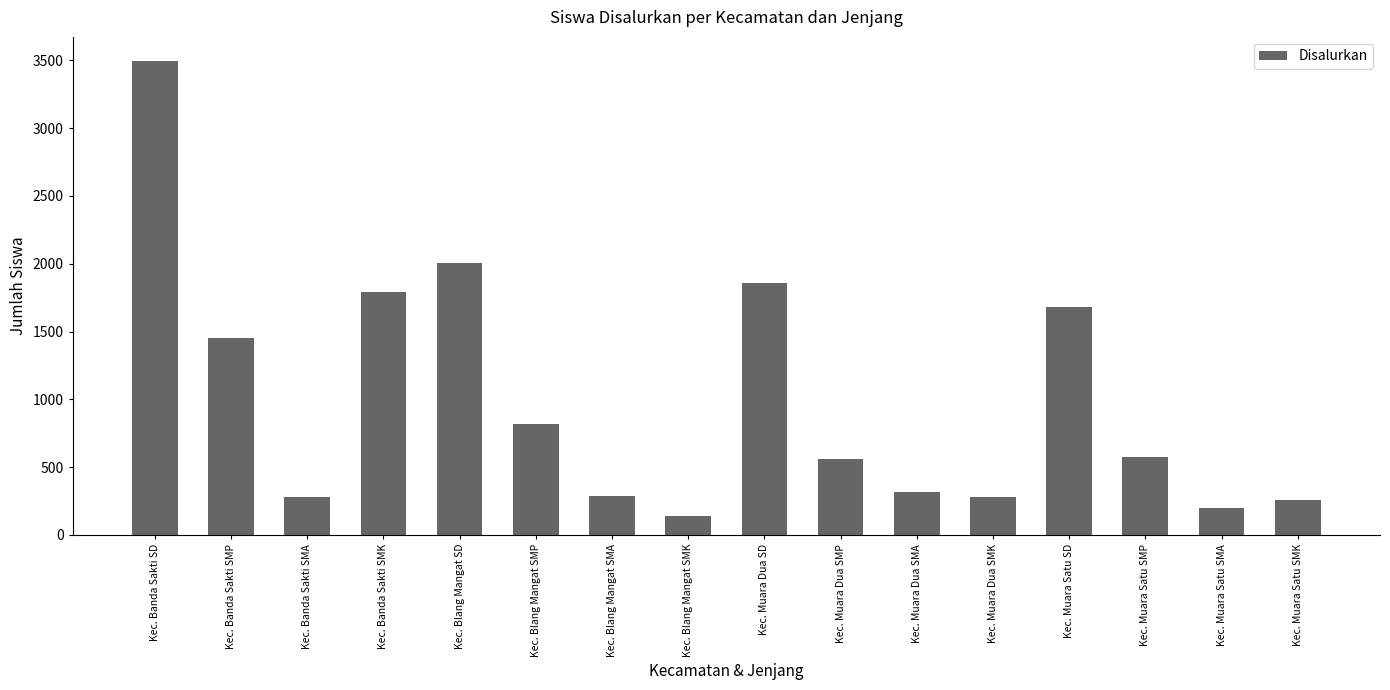

What is the ratio of the value at Kec. Blang Mangat SMA to the value at Kec. Muara Satu SMP?

0.5